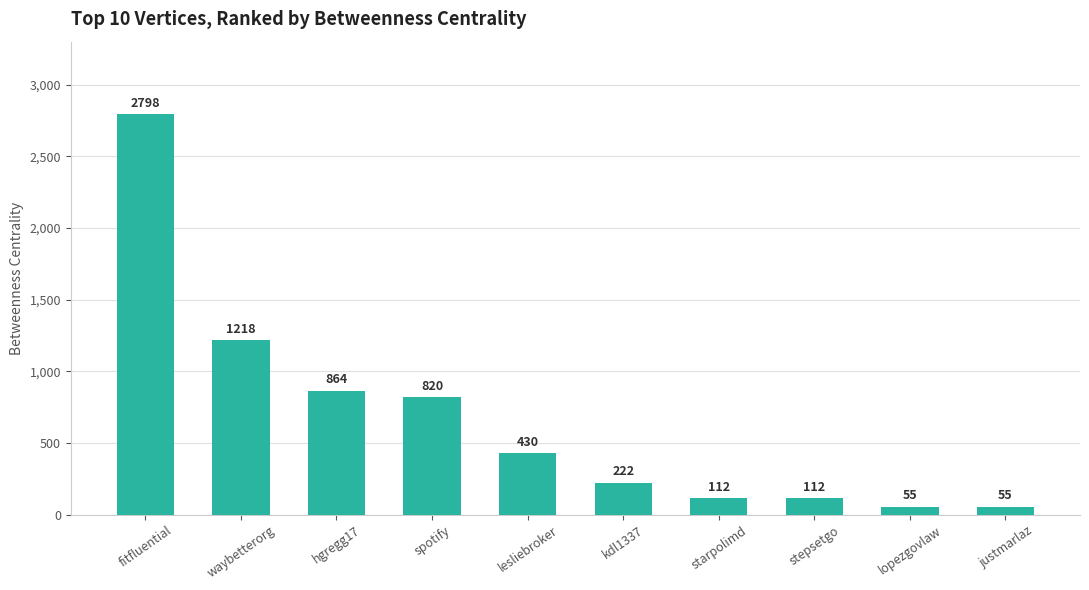

Count the number of categories in the chart.

10